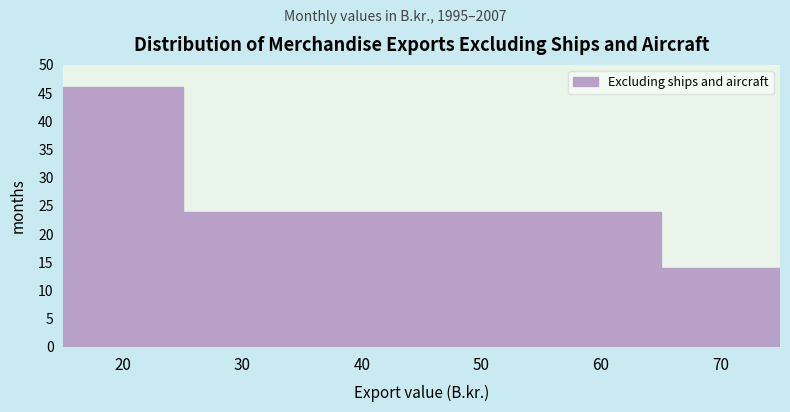

Reading left to right, transcribe all the data shown in this chart.

20=46	30=24	40=24	50=24	60=24	70=14